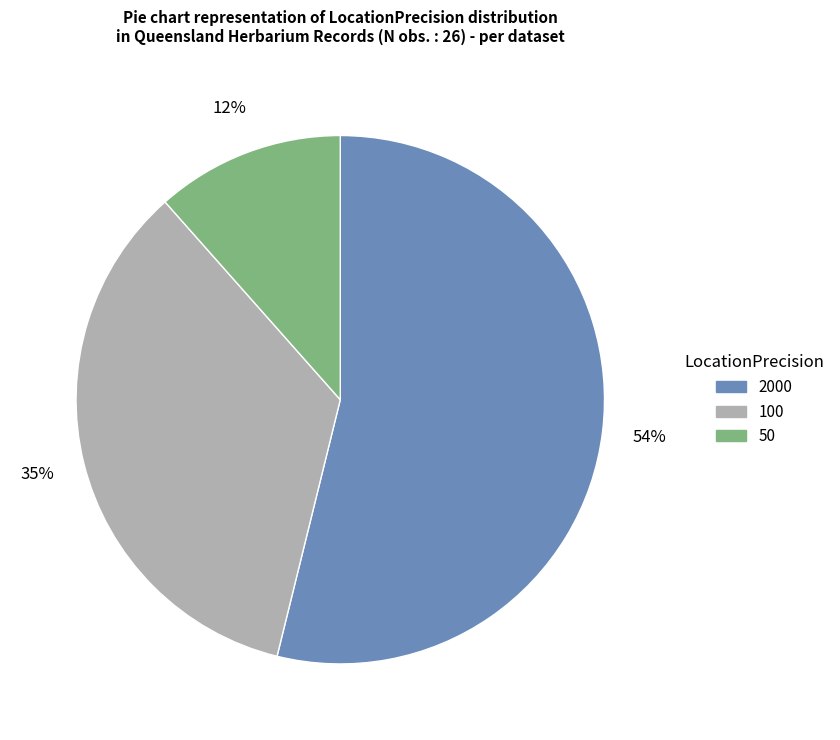

Does any single category account for the majority?

Yes